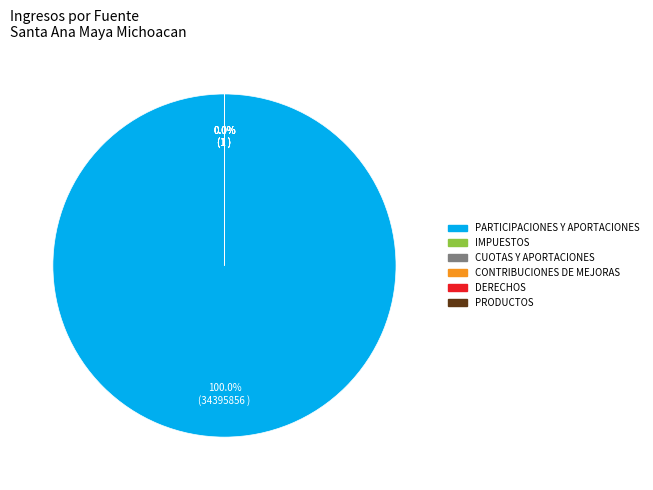

Count the number of slices in the pie.

6